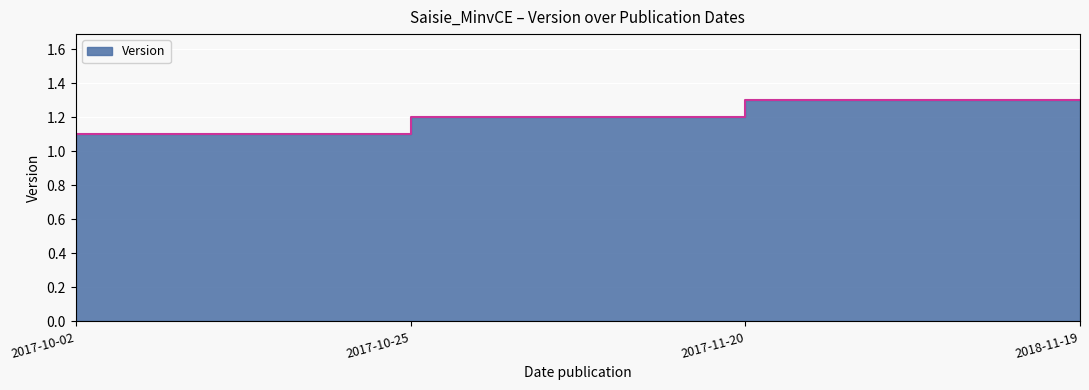

What is the ratio of the value at 2017-10-02 to the value at 2017-10-25?

0.9